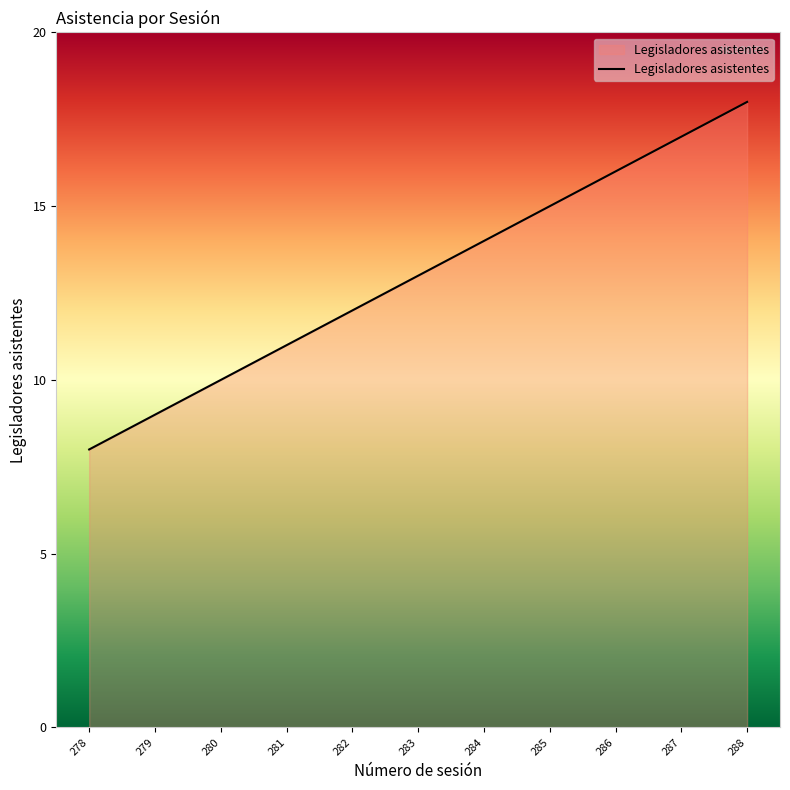

Rank the categories by value from highest to lowest.

288, 287, 286, 285, 284, 283, 282, 281, 280, 279, 278